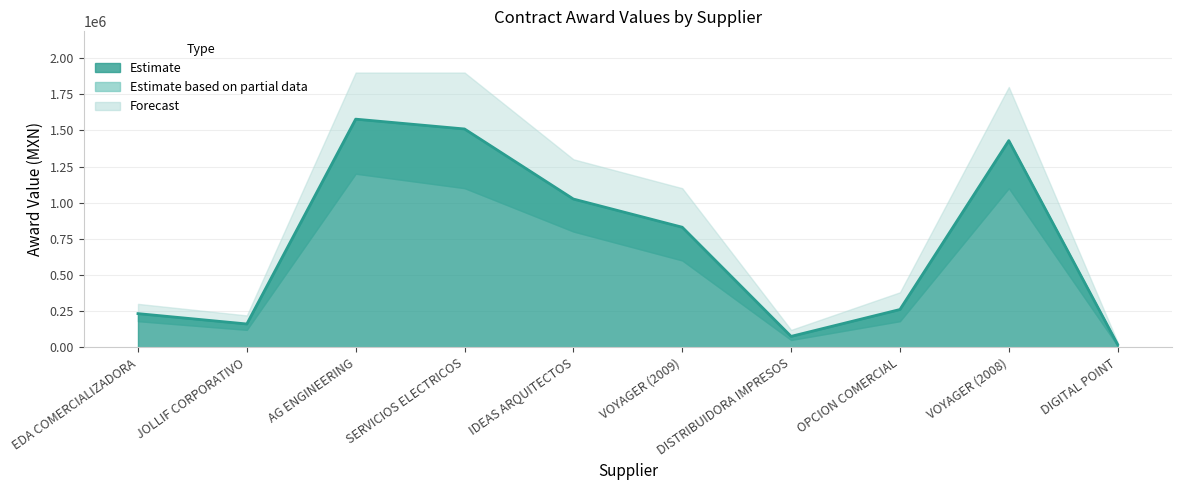

What is the label of the 3rd point from the right?

OPCION COMERCIAL